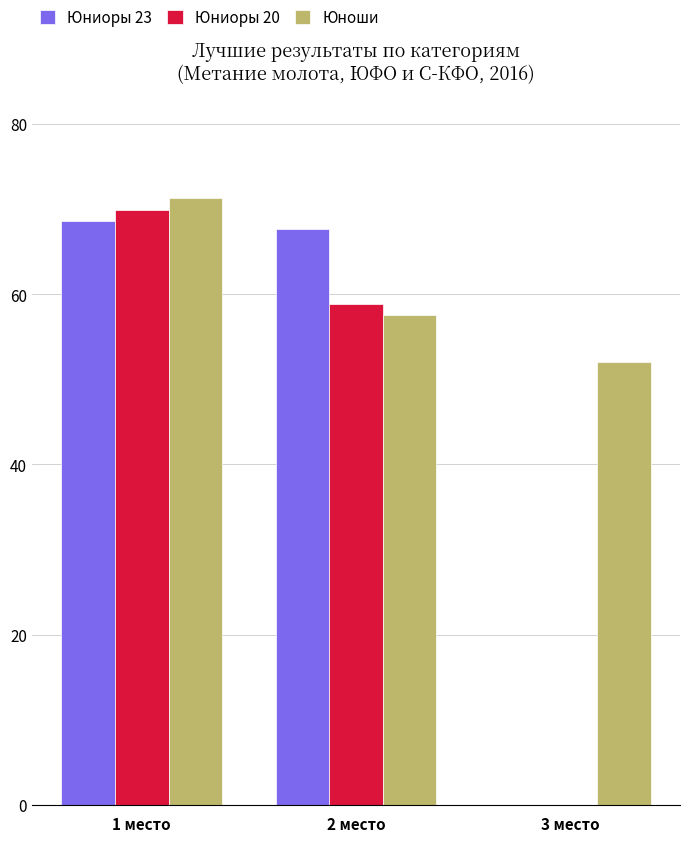

Where is Юноши nearest to the value 61?

2 место